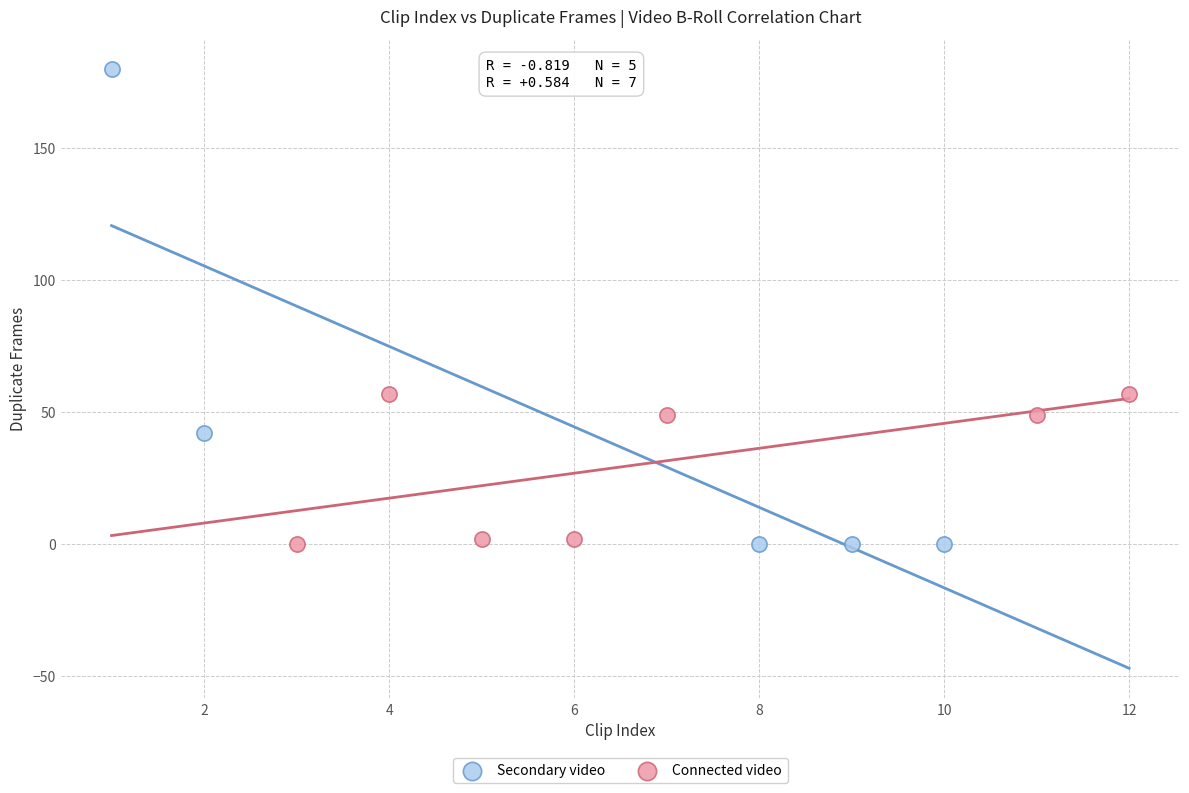

Which series contains the highest Y value?

Secondary video